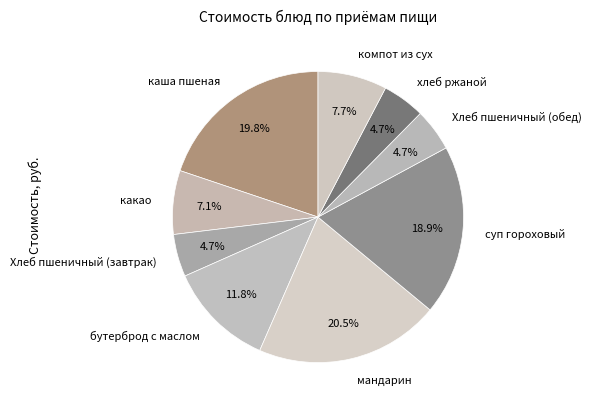

Count the number of slices in the pie.

9